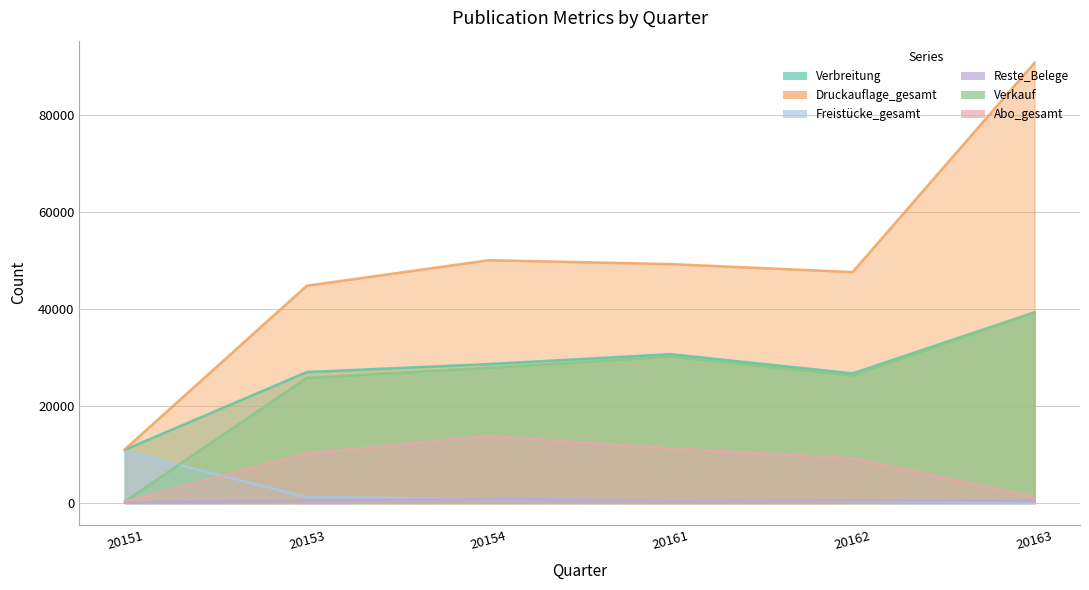

Reading left to right, what are all the values shown in this chart?

Verbreitung: 20151=10977	20153=27008	20154=28657	20161=30692	20162=26734	20163=39328
Druckauflage_gesamt: 20151=11067	20153=44818	20154=50079	20161=49278	20162=47635	20163=90825
Freistücke_gesamt: 20151=10647	20153=1214	20154=764	20161=496	20162=430	20163=30
Reste_Belege: 20151=90	20153=568	20154=833	20161=466	20162=532	20163=434
Verkauf: 20151=330	20153=25794	20154=27893	20161=30196	20162=26304	20163=39298
Abo_gesamt: 20151=330	20153=10192	20154=13778	20161=11224	20162=9159	20163=1268